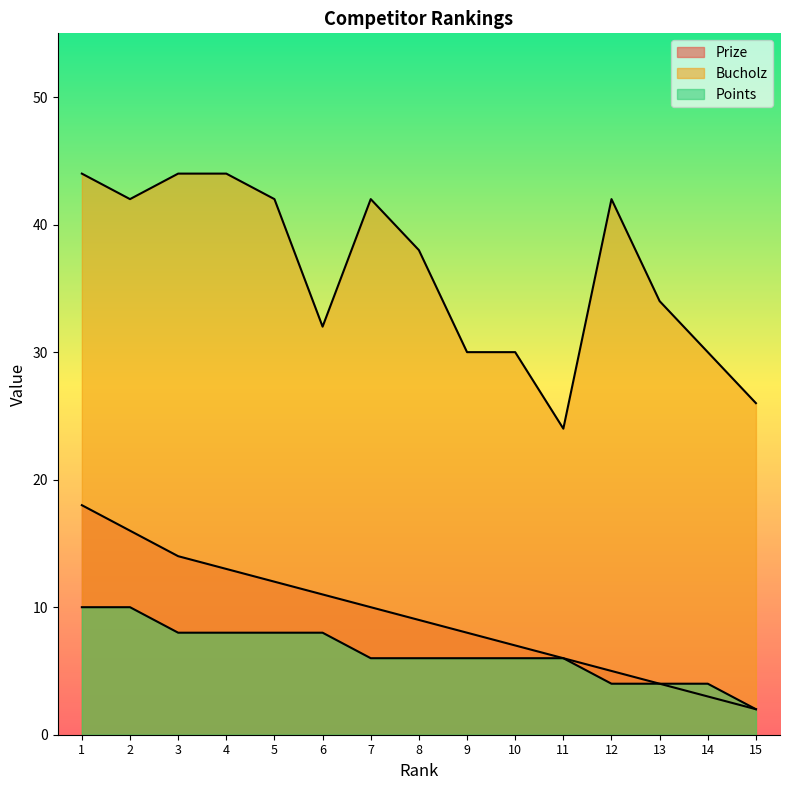

At which category is the sum across all series the highest?

1